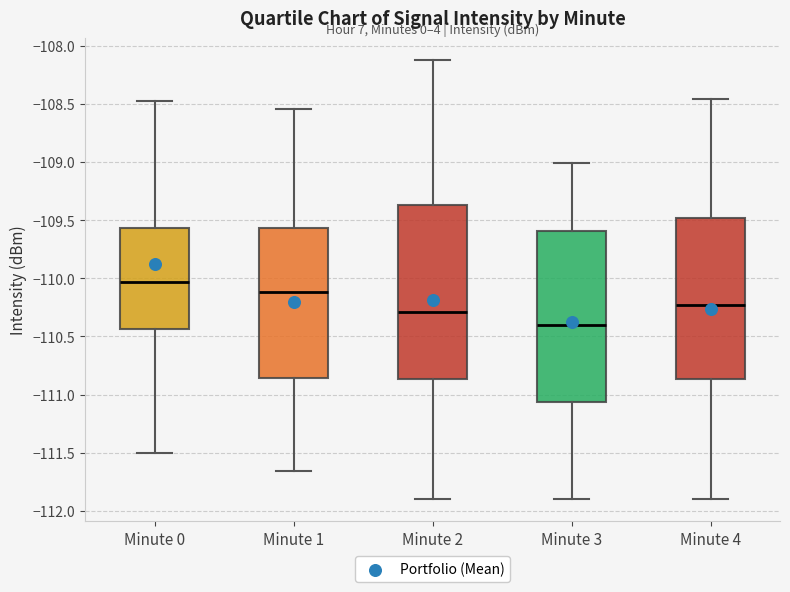

Reading left to right, transcribe this box plot: for each box, give where its median line is, the range the box spans, and where its two whiskers end, as read against the y-axis. The values are not printed on the chart, so give them approximately, as read against the axis.

Minute 0: median -110.05, box -110.45 to -109.55, whiskers -111.50 to -108.45
Minute 1: median -110.10, box -110.85 to -109.55, whiskers -111.65 to -108.55
Minute 2: median -110.30, box -110.85 to -109.35, whiskers -111.90 to -108.10
Minute 3: median -110.40, box -111.05 to -109.60, whiskers -111.90 to -109.00
Minute 4: median -110.25, box -110.85 to -109.50, whiskers -111.90 to -108.45